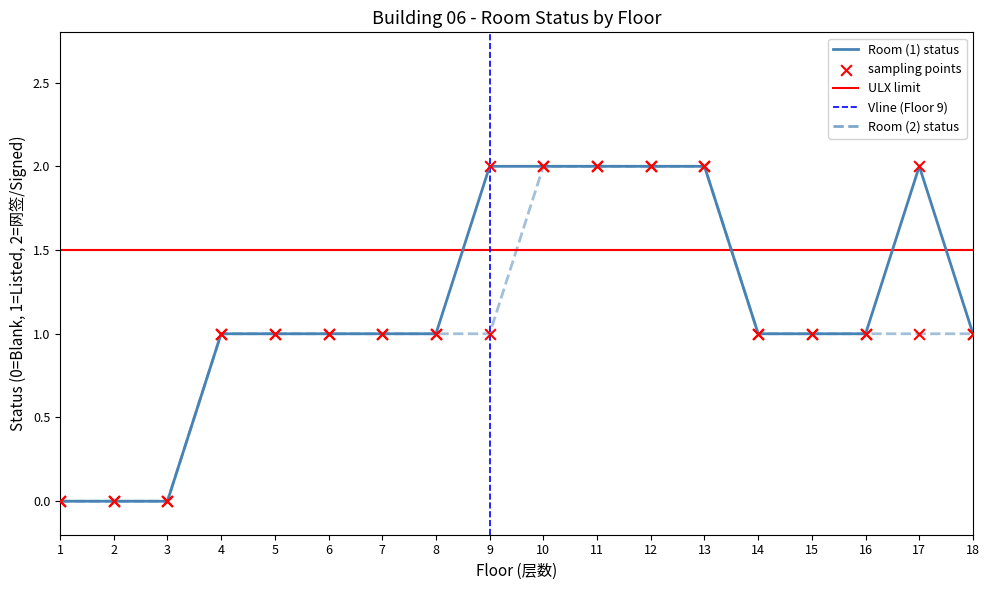

At how many categories does at least one series exceed 1?

6